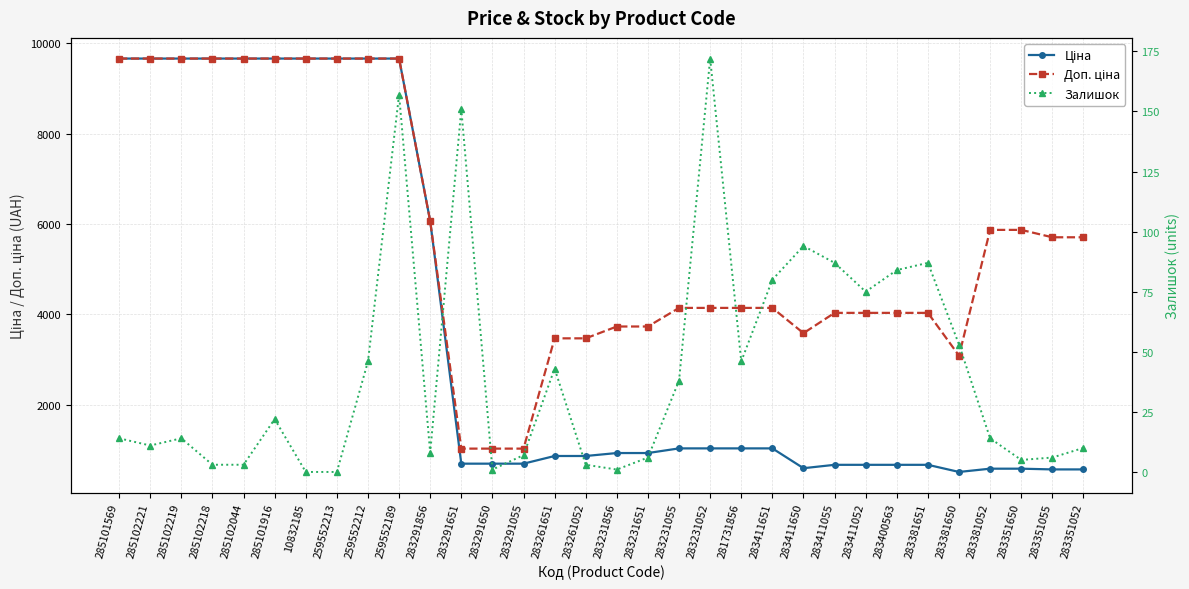

What is the approximate value of Ціна at 285101569?

9664.7